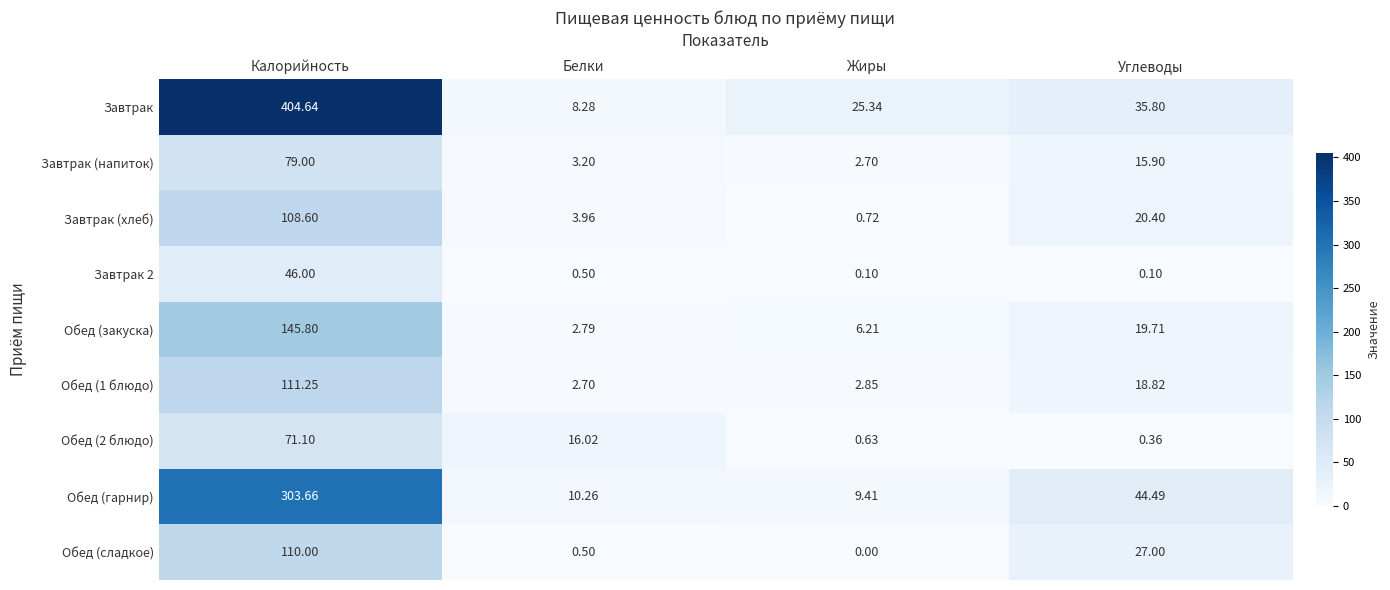

Rank the categories by Обед (1 блюдо) value from highest to lowest.

Калорийность, Углеводы, Жиры, Белки